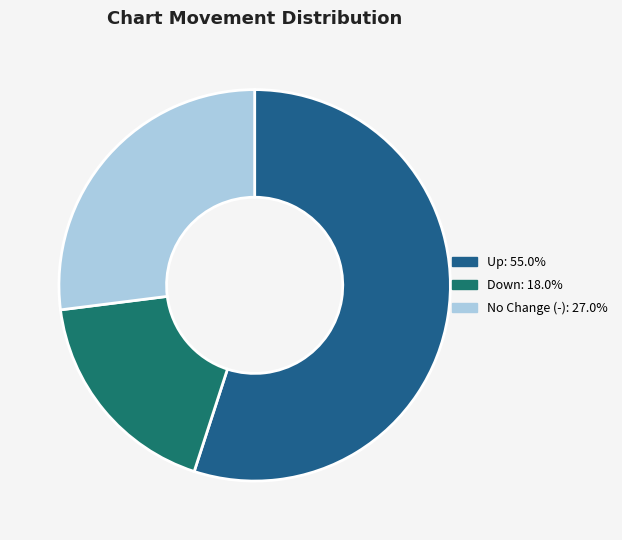

Is the sum of No Change (-): 27.0% and Up: 55.0% greater than half?

Yes